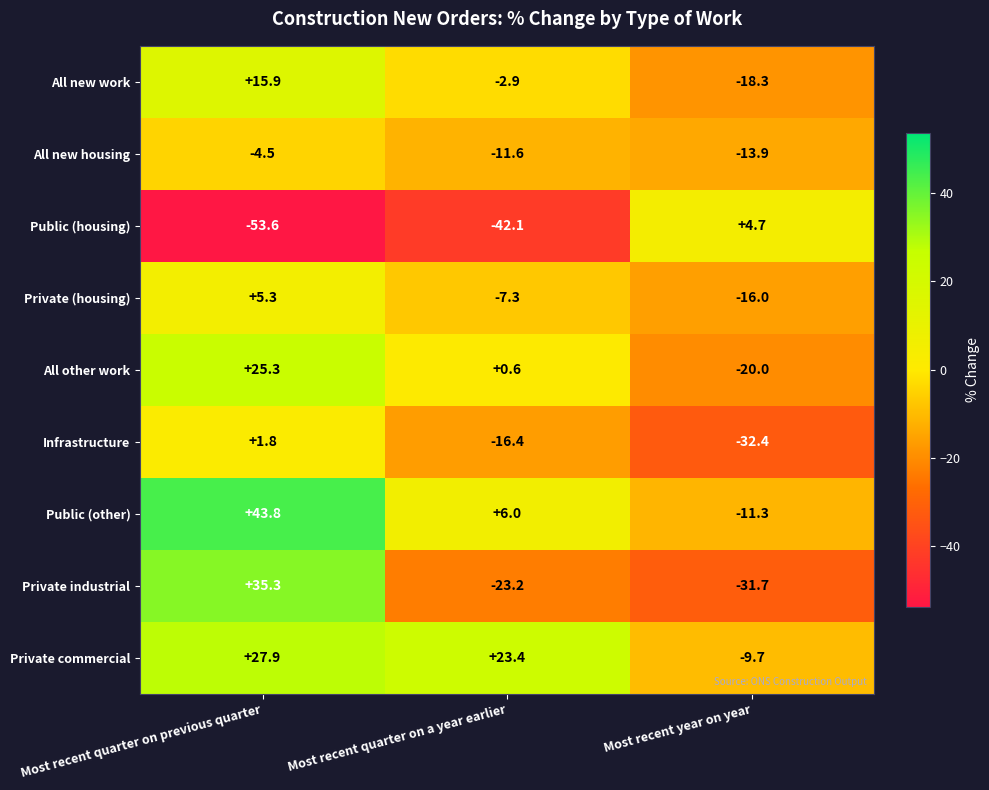

What is the difference between the maximum and minimum values in the All other work series?

45.3